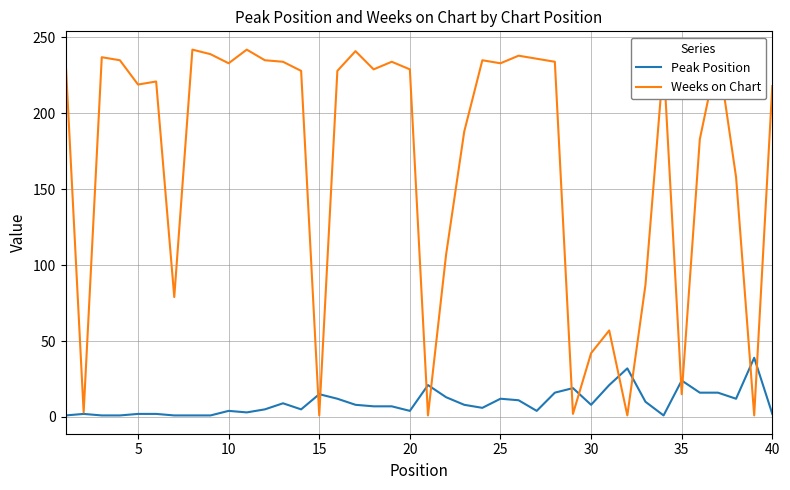

List the series in order of their peak value, lowest first.

Peak Position, Weeks on Chart